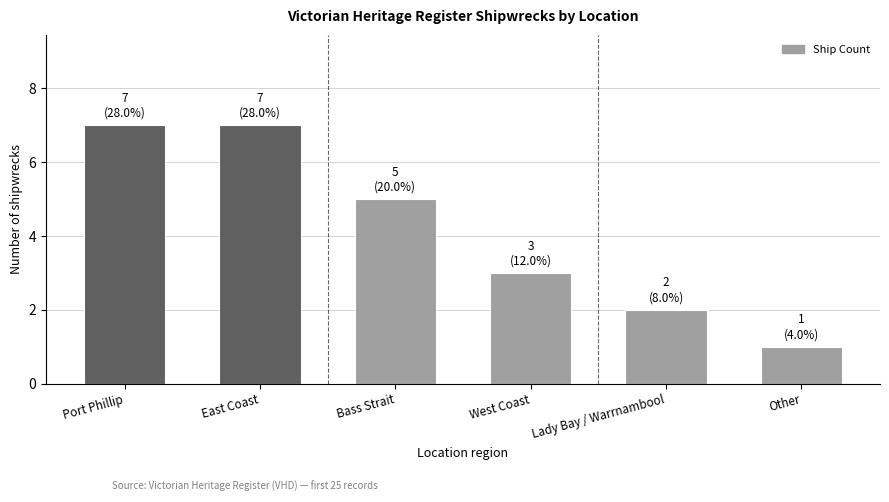

Reading left to right, transcribe all the data shown in this chart.

Port Phillip=7	East Coast=7	Bass Strait=5	West Coast=3	Lady Bay / Warrnambool=2	Other=1